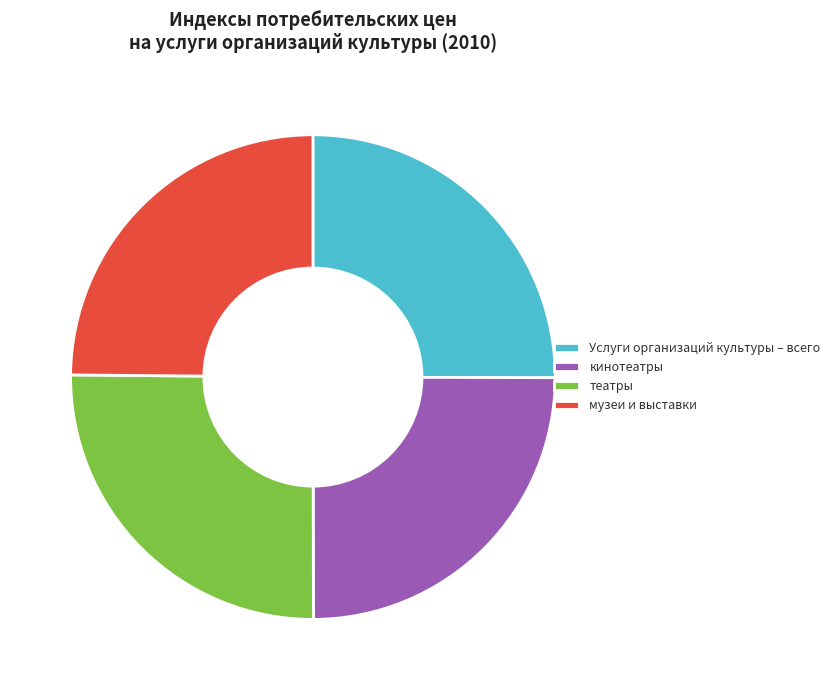

Is there a majority slice in this chart?

No